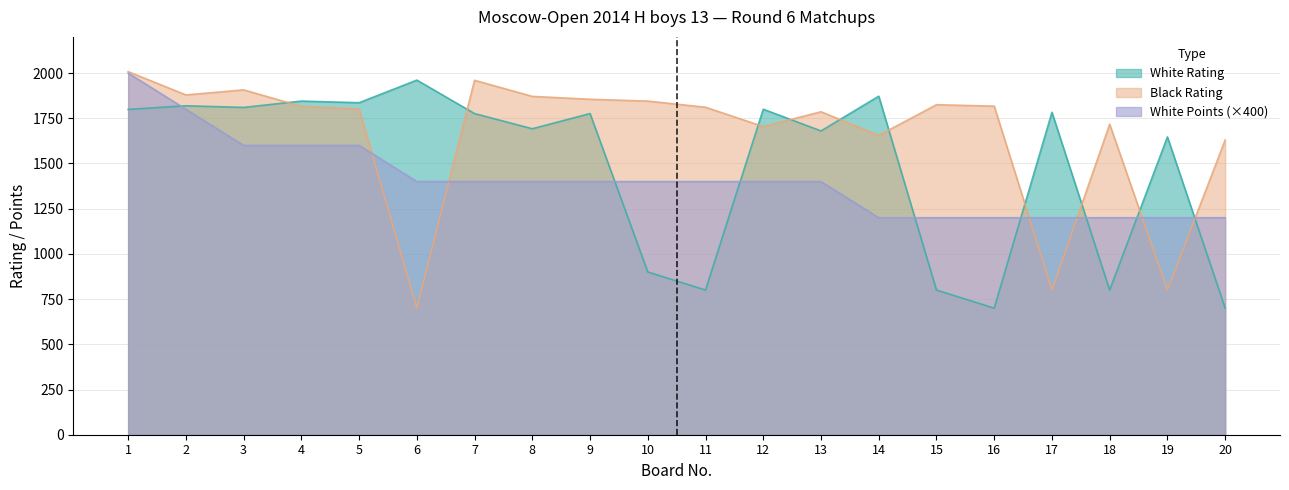

How many values in the White Rating series exceed 1776?

9